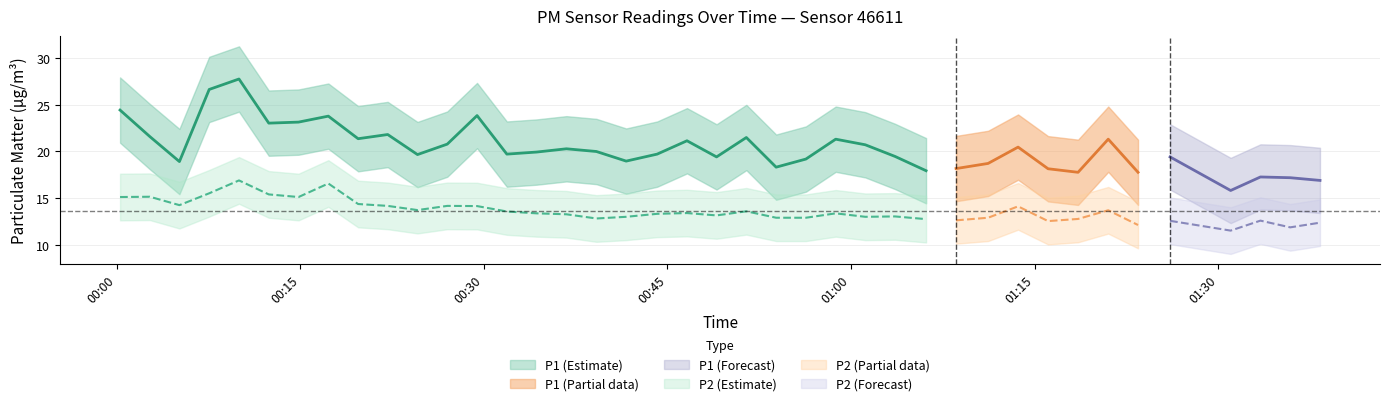

Which series has the widest spread of values?

P1